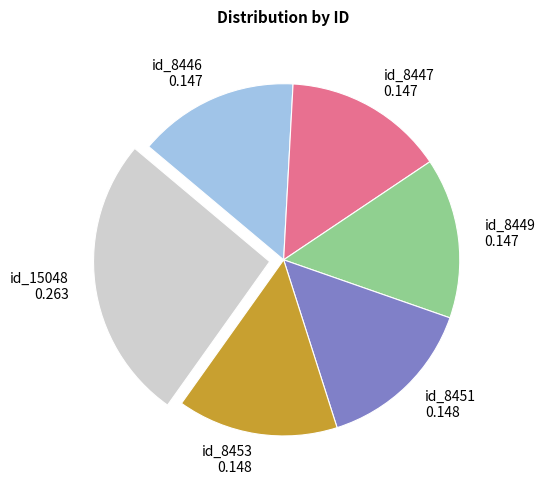

Between id_8446 and id_15048, which is larger?

id_15048